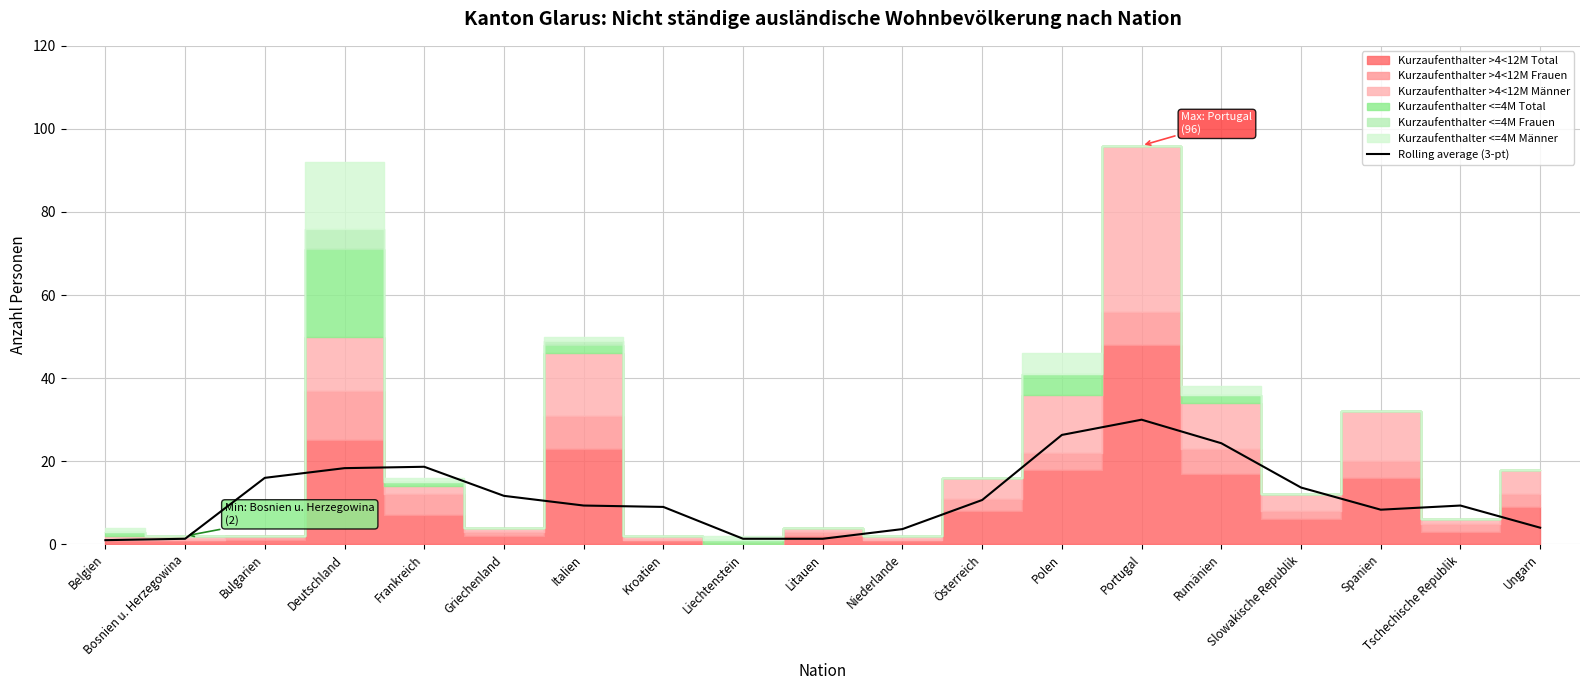

What is the label of the 7th point from the left?

Italien